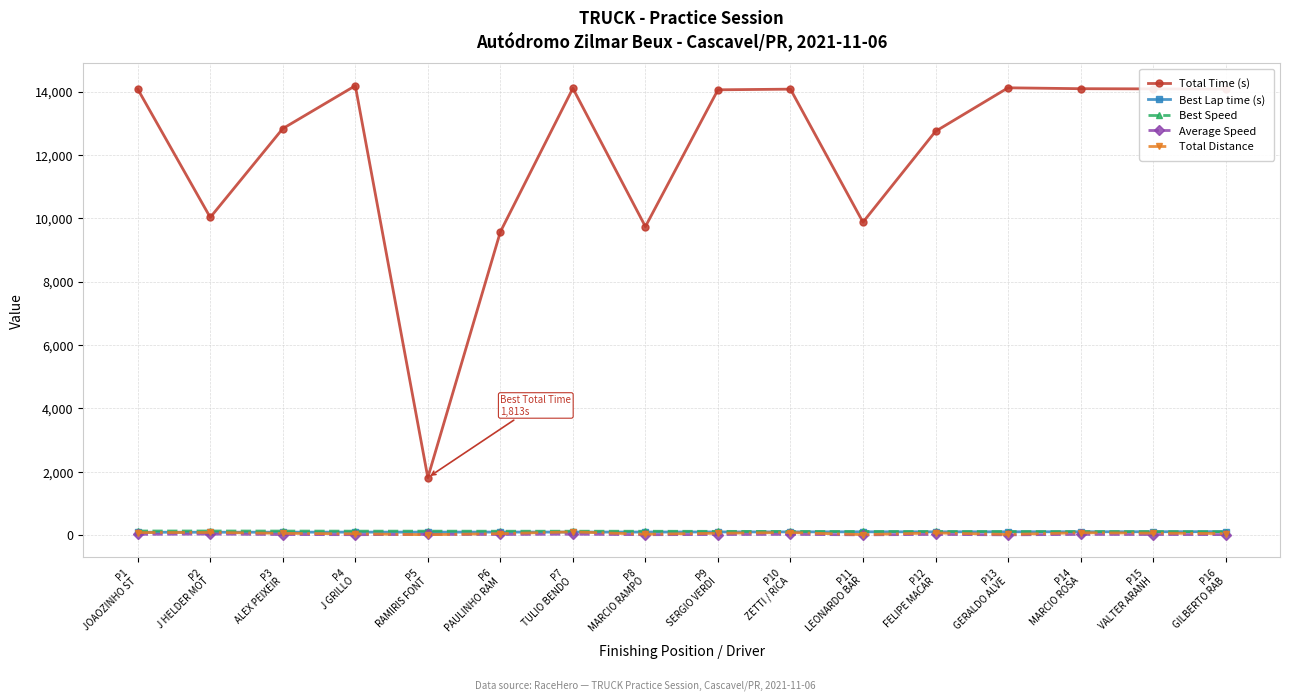

Is this an area chart (filled region under the line)?

No